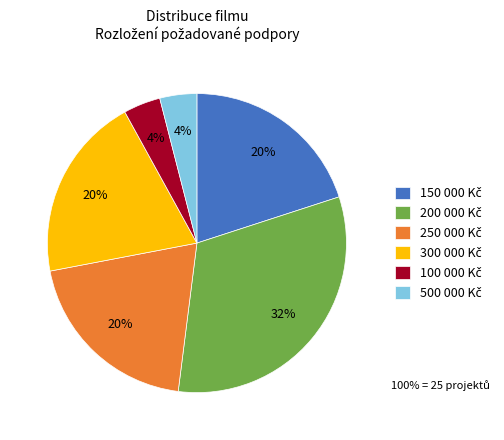

Is there a majority slice in this chart?

No